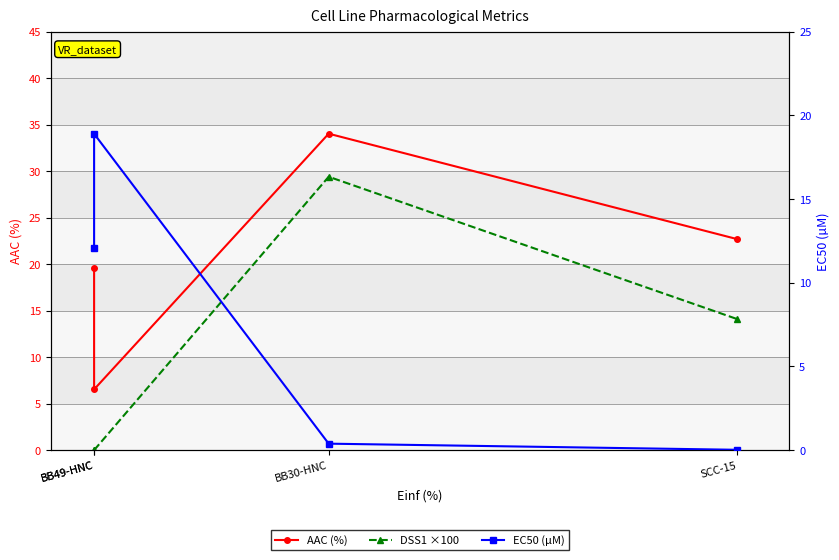

What is the maximum value for EC50 (µM)?

18.9